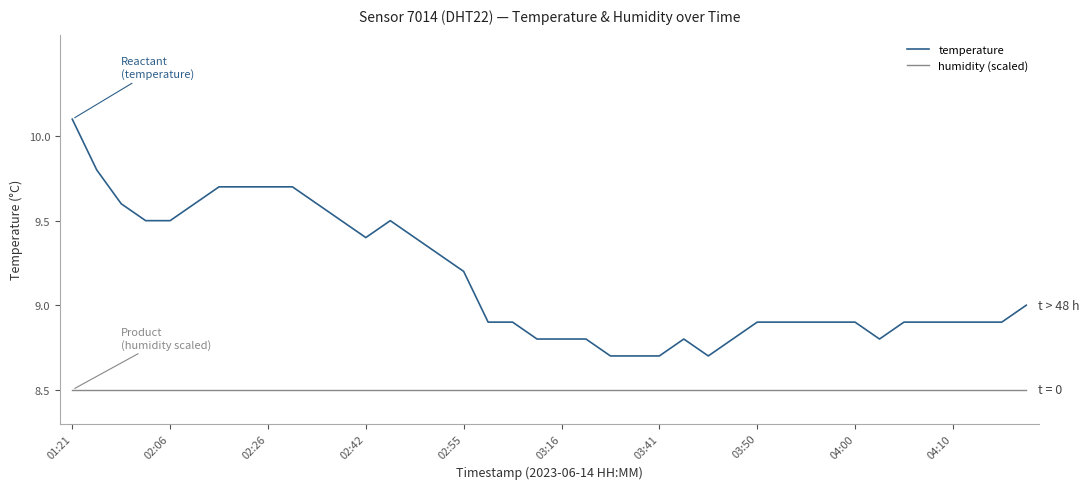

Is this an area chart (filled region under the line)?

No